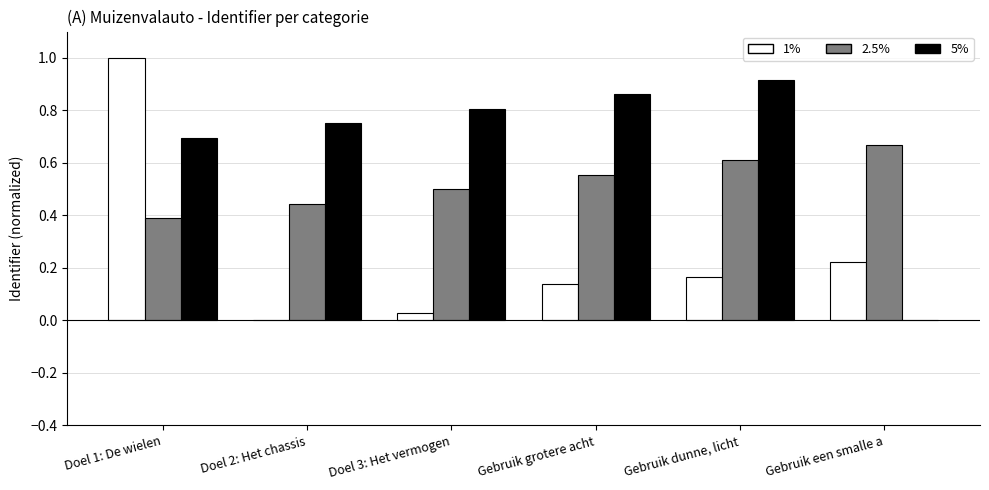

True or false: 5% has a value of 1.3 at Doel 3: Het vermogen.

False